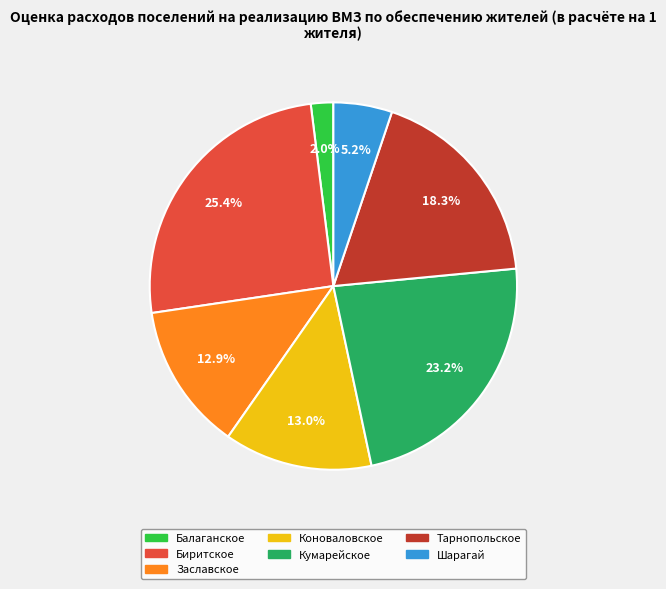

Is it true that Биритское is 37% of the pie?

False